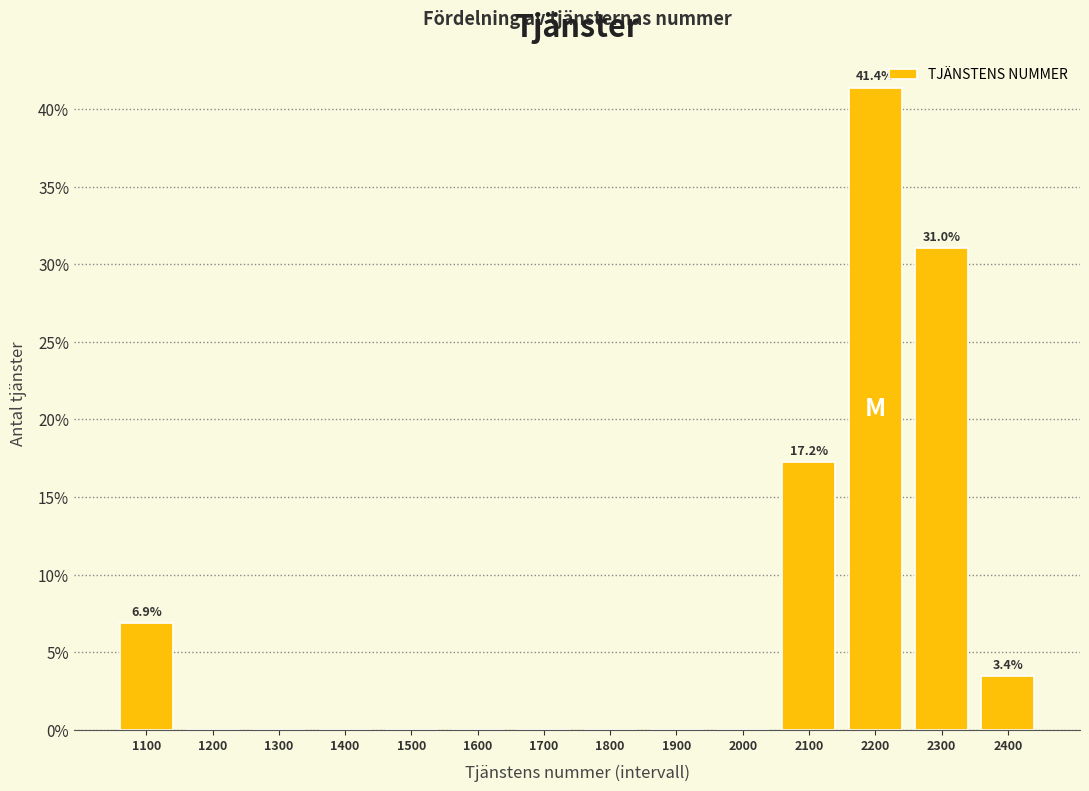

Which range on the x-axis has the tallest bar?

2150 to 2250